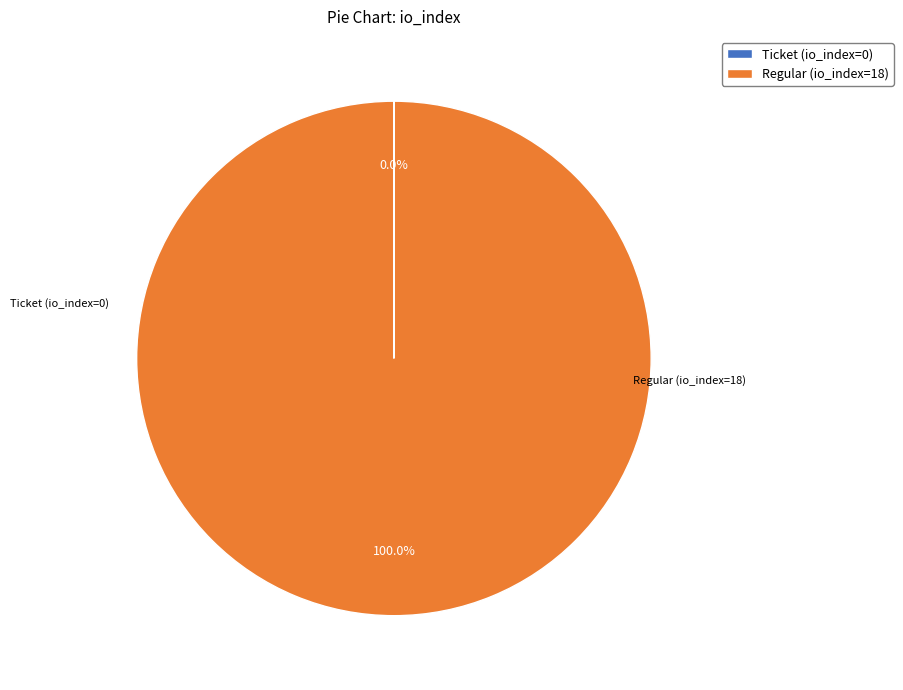

Is it true that Regular (io_index=18) is 100% of the pie?

True